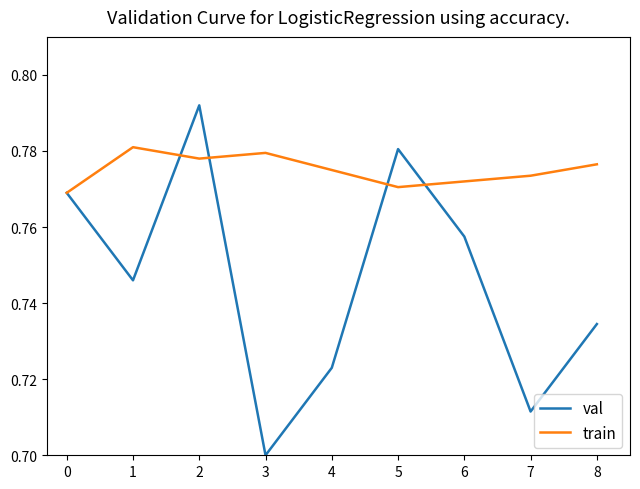

List the labels in order of val value, smallest first.

3, 7, 4, 8, 1, 6, 0, 5, 2